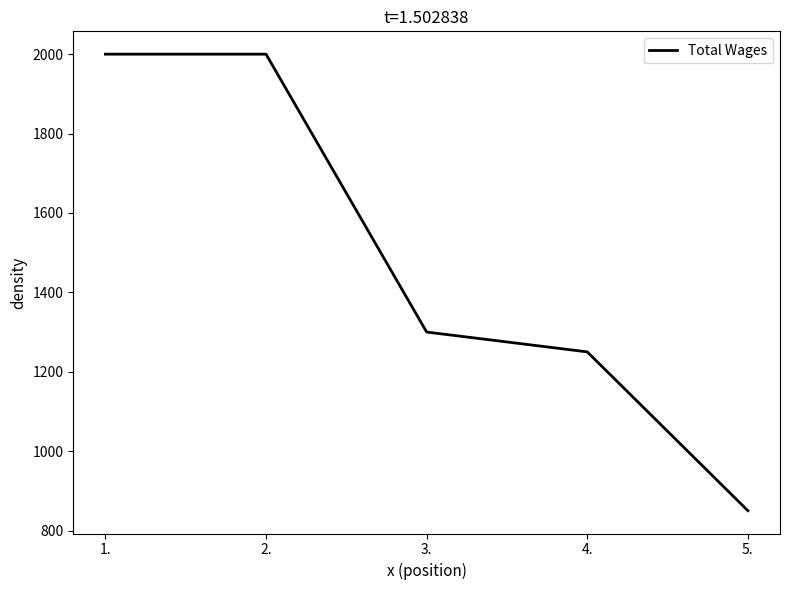

What is the maximum value shown in the chart?

2000